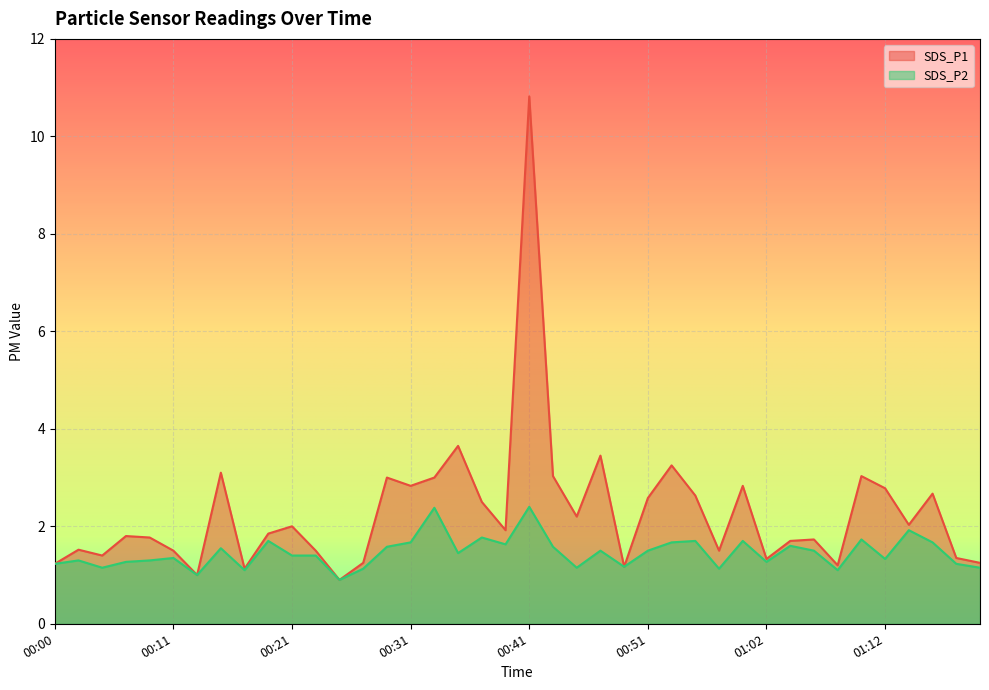

List the series in order of their overall mean, lowest first.

SDS_P2, SDS_P1